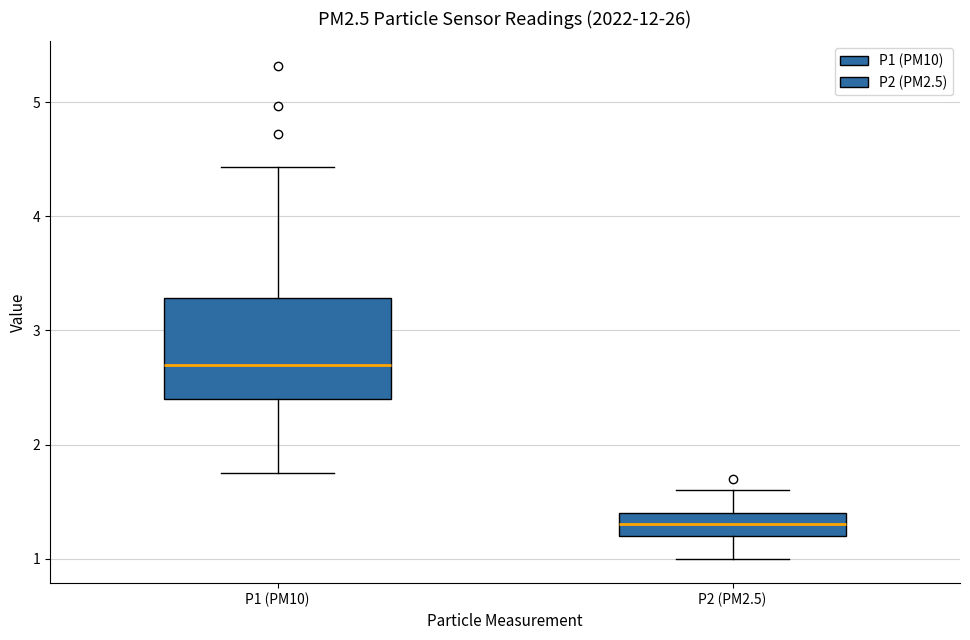

Where does the upper whisker of the box for P1 (PM10) end on the y-axis? The values are not printed on the chart, so give them approximately, as read against the axis.

4.4